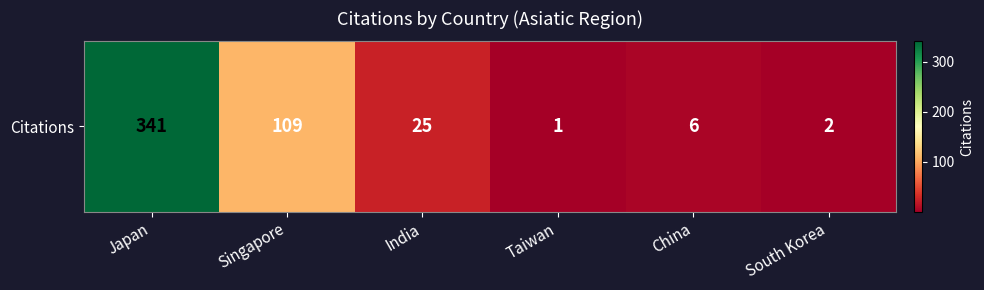

How many data points are above 25?

2